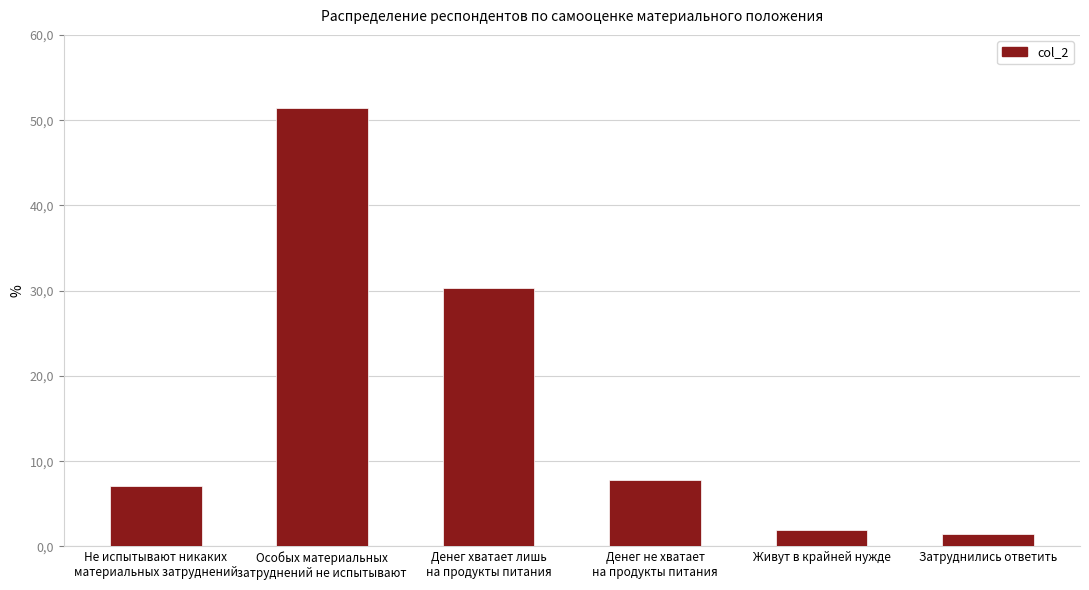

Are the bars horizontal?

No